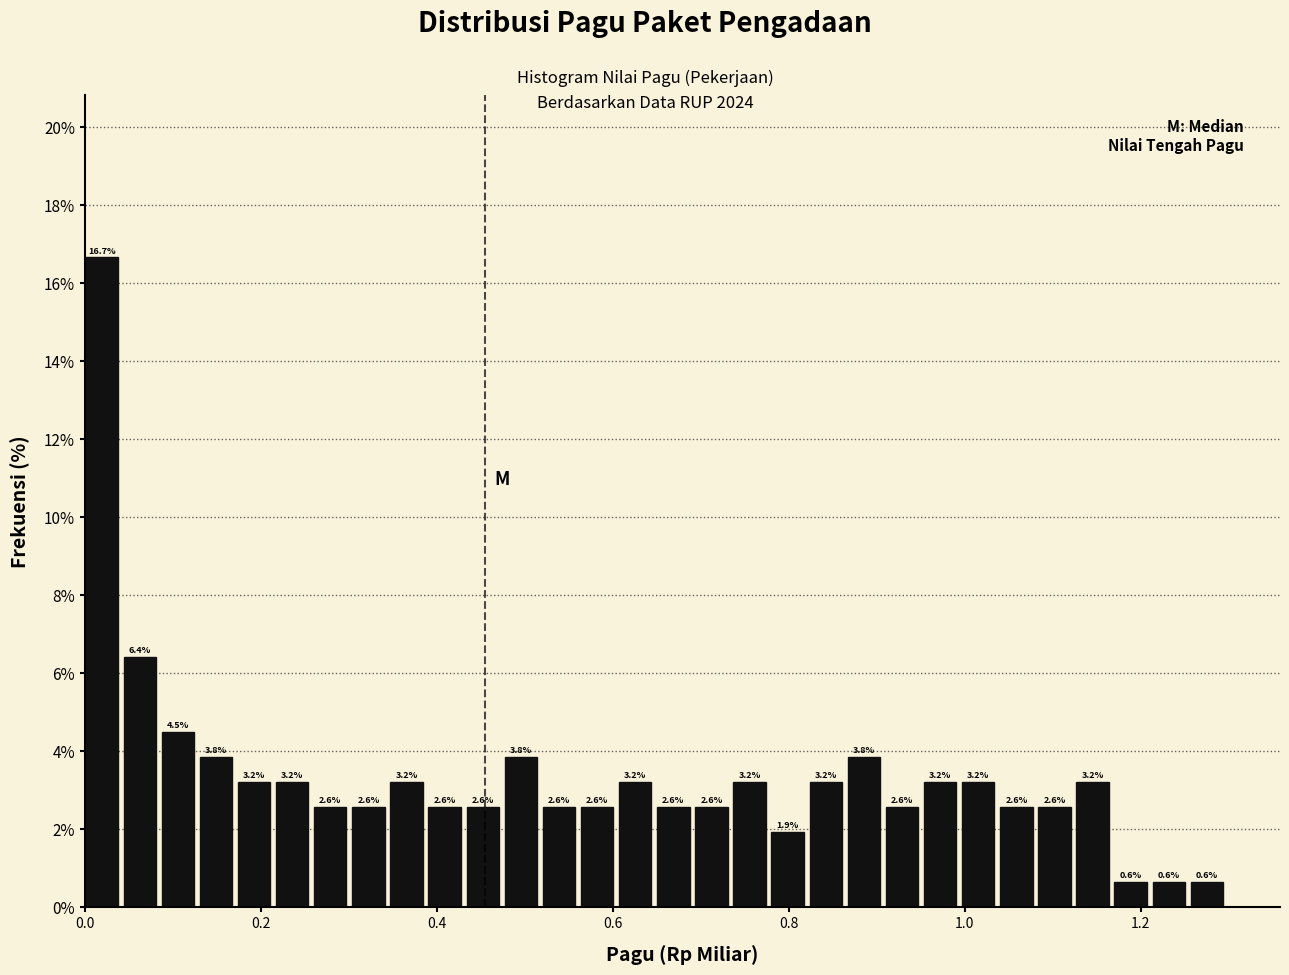

Read against the x-axis, roughly where is the centre of the tallest bar?

0.02